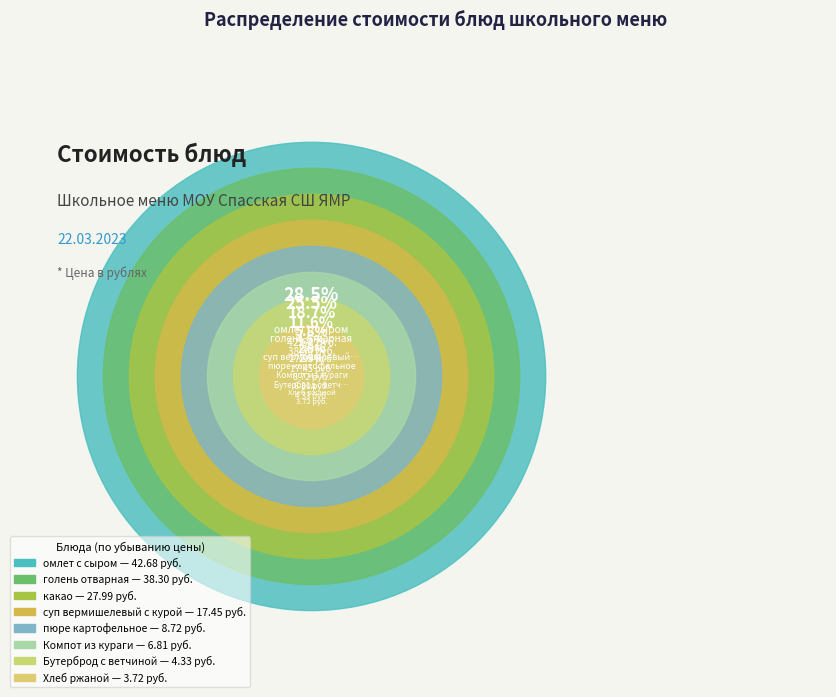

Which slice is the smallest?

Хлеб ржаной